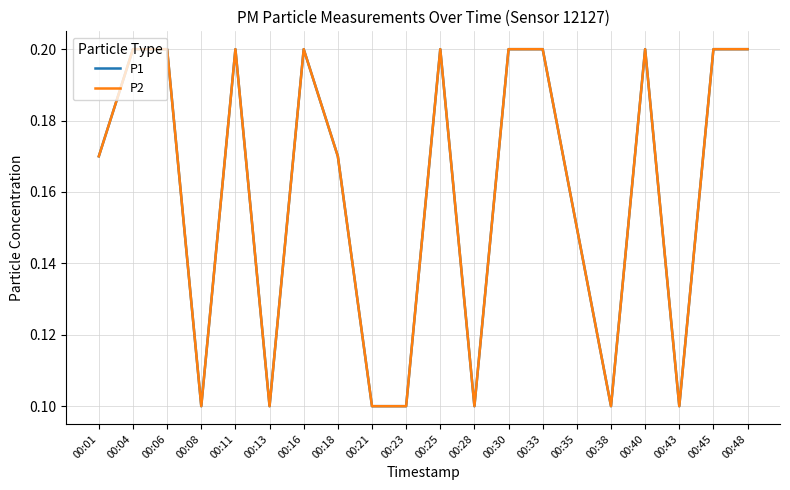

Reading right to left, transcribe all the data shown in this chart.

P1: 0.2	0.2	0.1	0.2	0.1	0.1	0.2	0.2	0.1	0.2	0.1	0.1	0.2	0.2	0.1	0.2	0.1	0.2	0.2	0.2
P2: 0.2	0.2	0.1	0.2	0.1	0.1	0.2	0.2	0.1	0.2	0.1	0.1	0.2	0.2	0.1	0.2	0.1	0.2	0.2	0.2